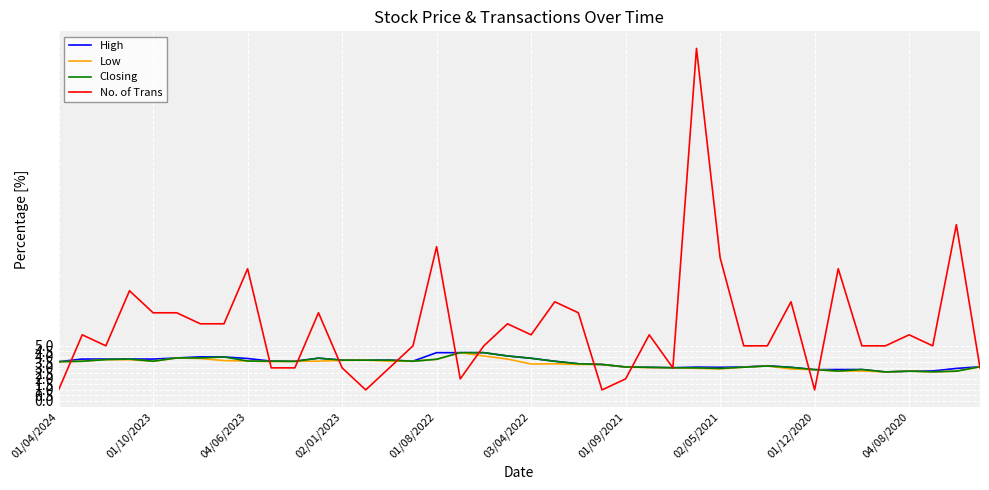

What is the minimum value for No. of Trans?

1.0